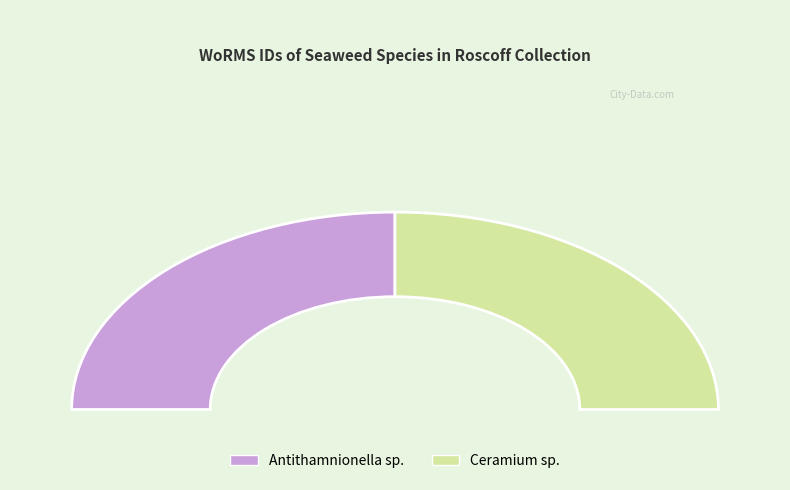

What is the largest slice in the pie chart?

Florideophyceae (Ceramium sp.)